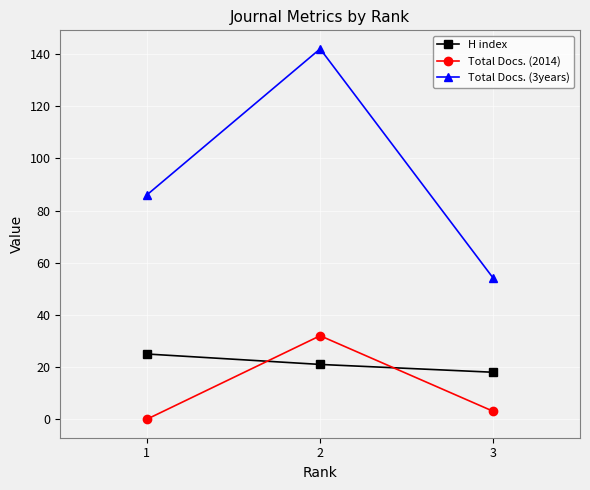

At how many categories does at least one series exceed 36?

3